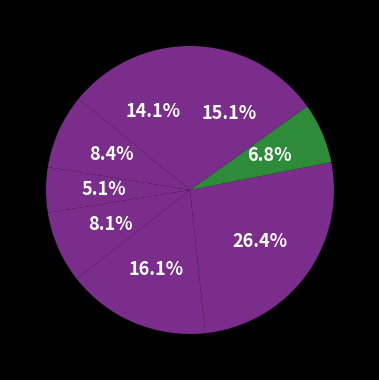

To the nearest percent, what is the average slice percentage?

12%